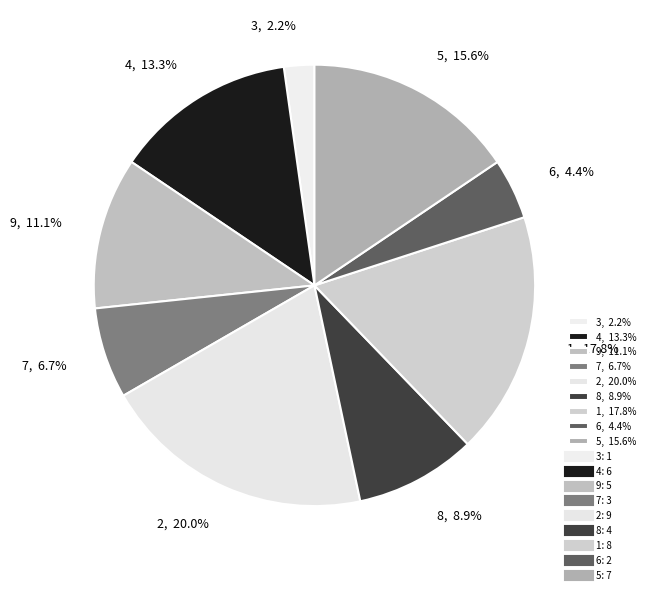

How many segments does this pie chart have?

9